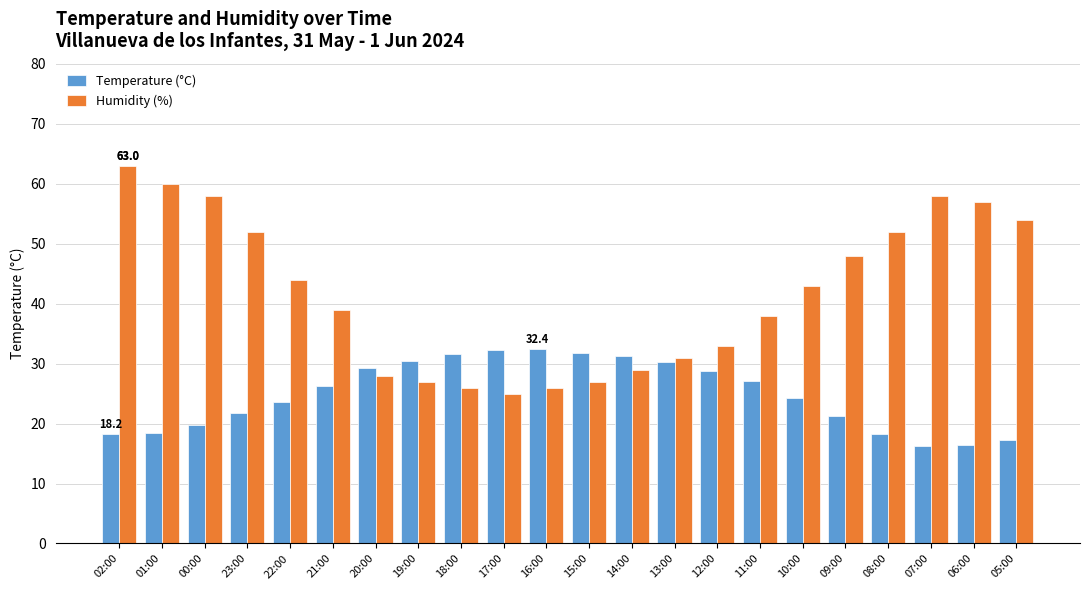

List the series in order of their overall mean, lowest first.

Temperature (°C), Humidity (%)